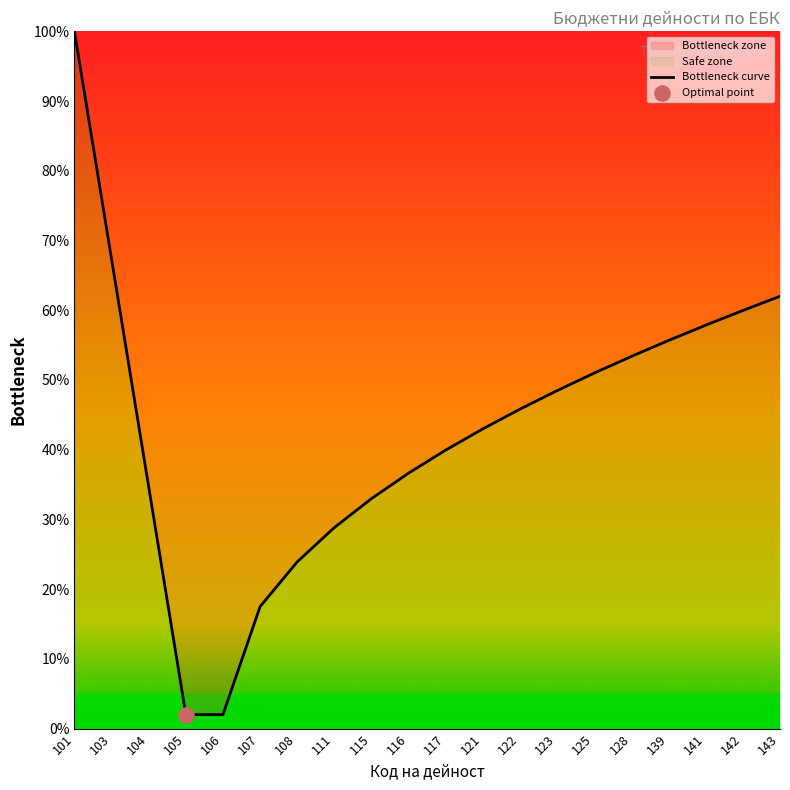

What is the change in value from 103 to 125?

-16.3